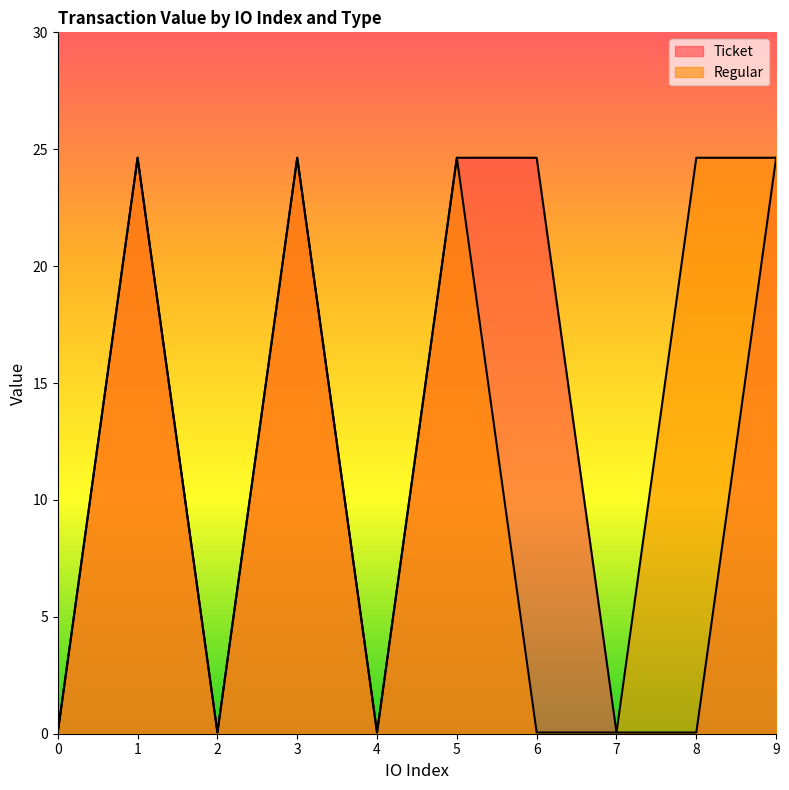

Reading right to left, extract all data points from this chart.

Ticket: 9=24.6	8=0.1	7=0.1	6=24.6	5=24.6	4=0.1	3=24.6	2=0.1	1=24.6	0=0.1
Regular: 9=24.6	8=24.6	7=0.1	6=0.1	5=24.6	4=0.1	3=24.6	2=0.1	1=24.6	0=0.1